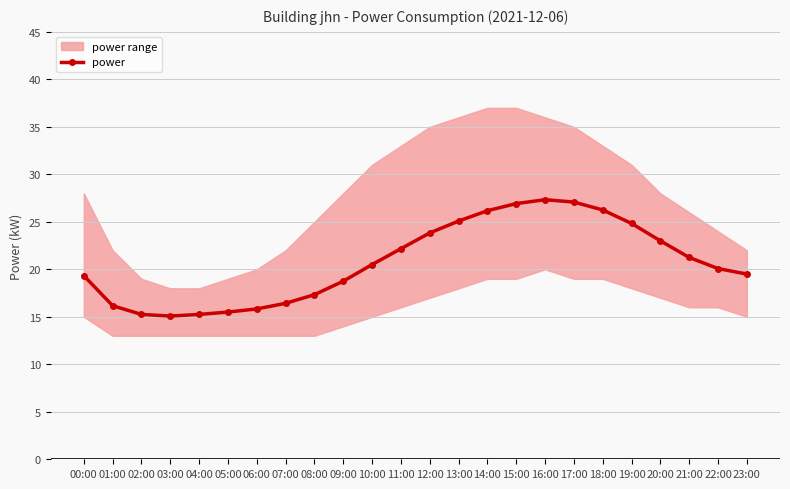

What is the smallest value displayed?

15.1